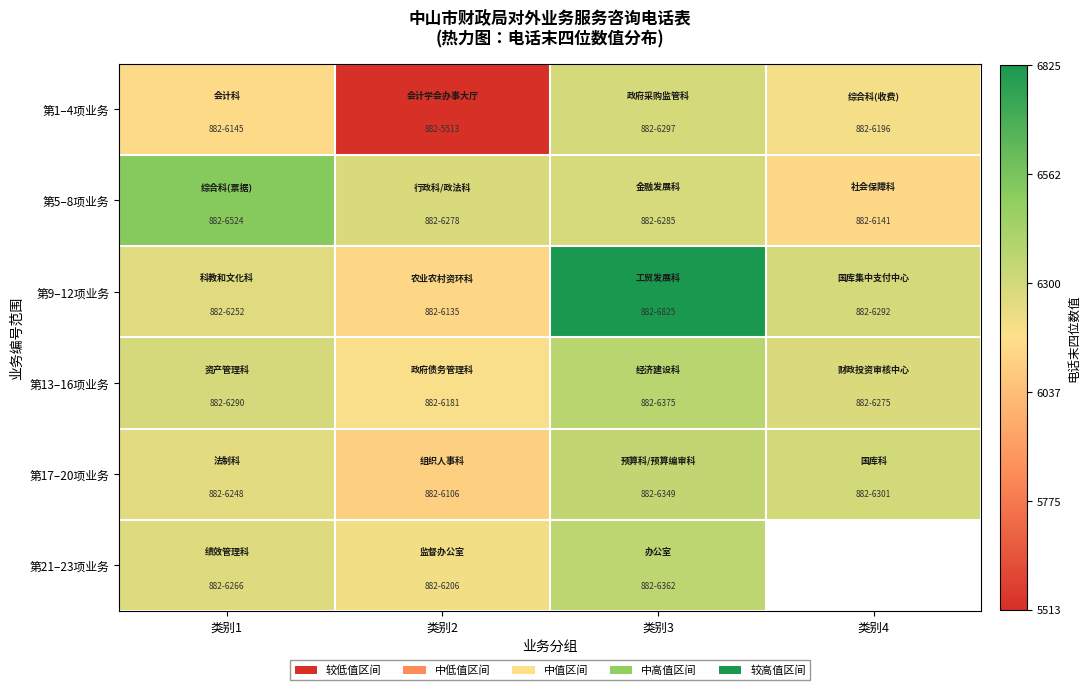

What is the greatest value displayed?

6825.0